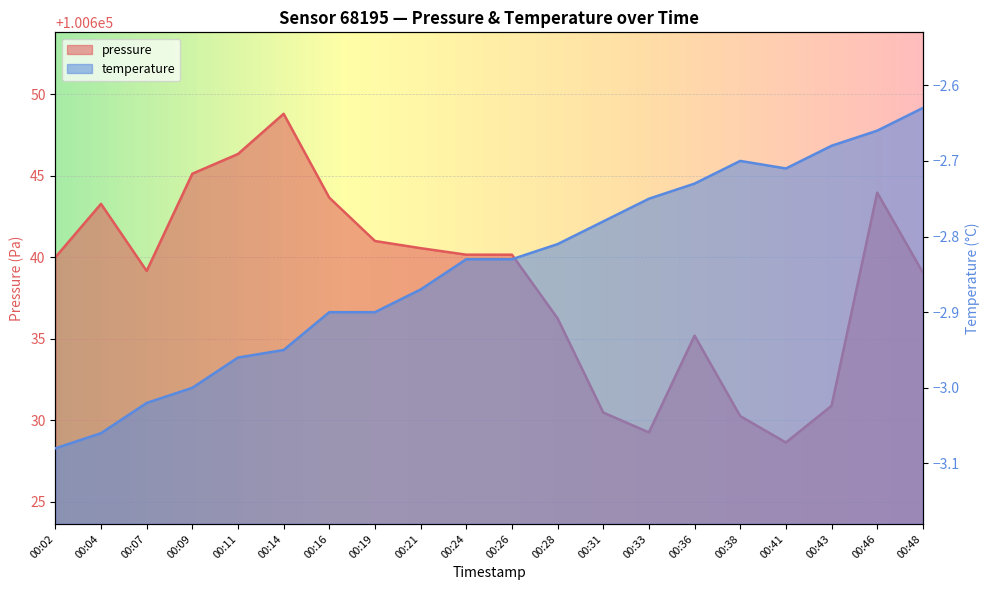

What is the highest value of the temperature series?

-2.6